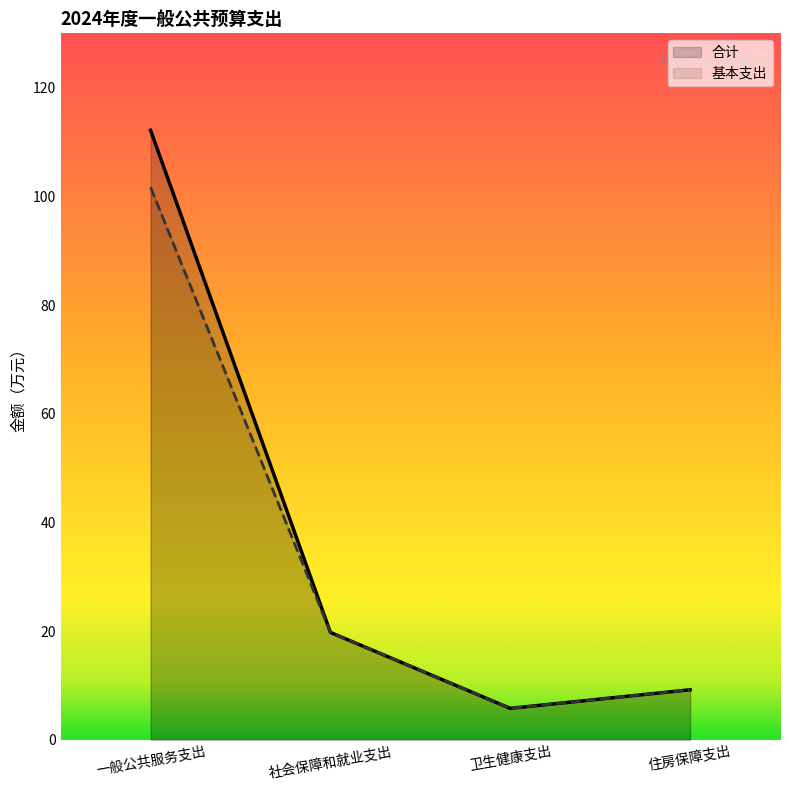

Count the number of data series in this chart.

2